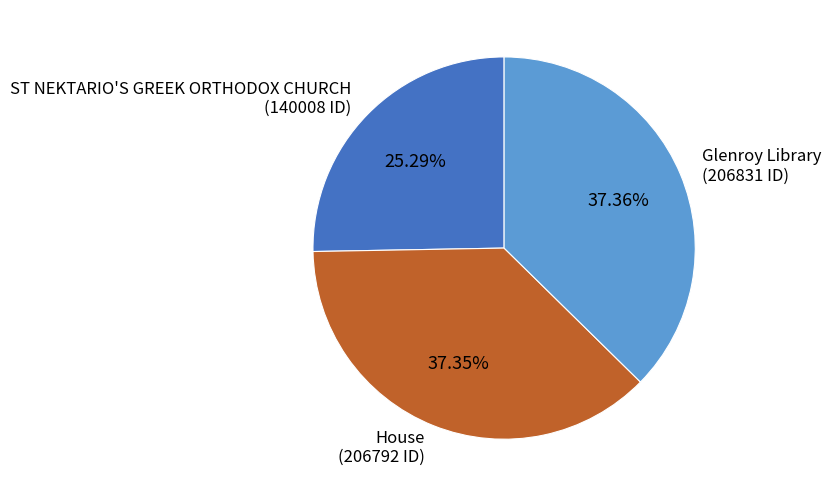

The ST NEKTARIO'S GREEK ORTHODOX CHURCH slice represents 25% of the pie. True or false?

True